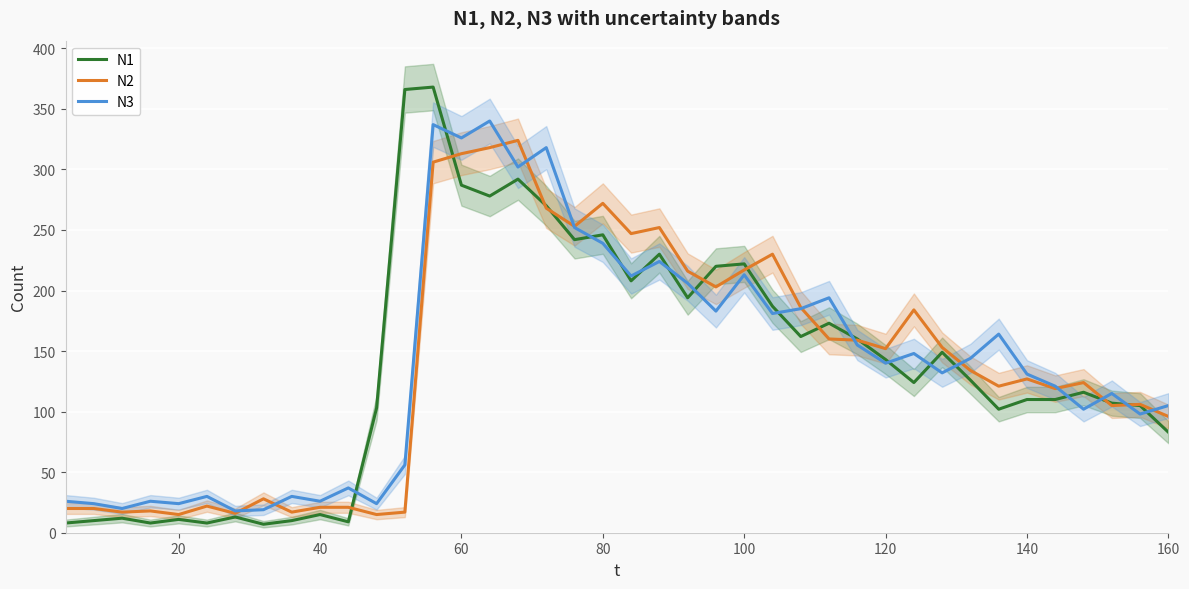

How many interior local valleys does the N2 series have?

12